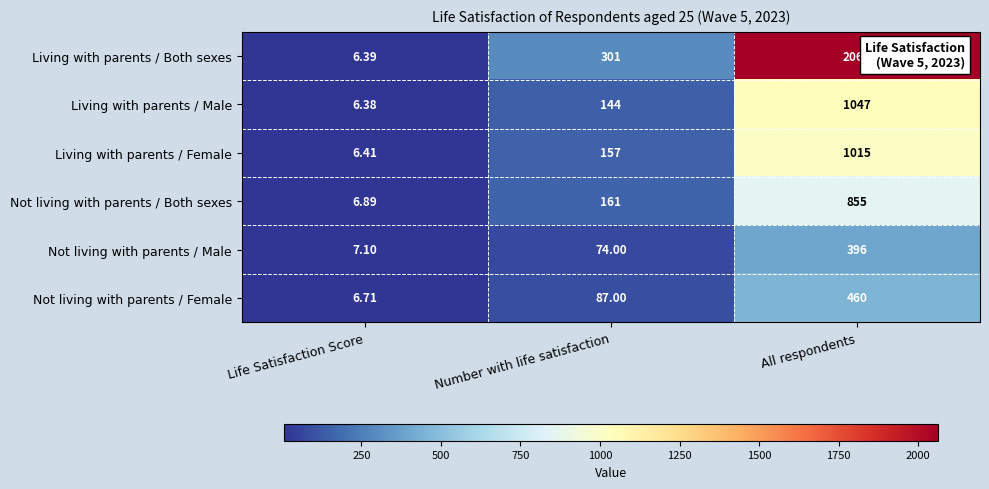

Count the number of categories in the chart.

3